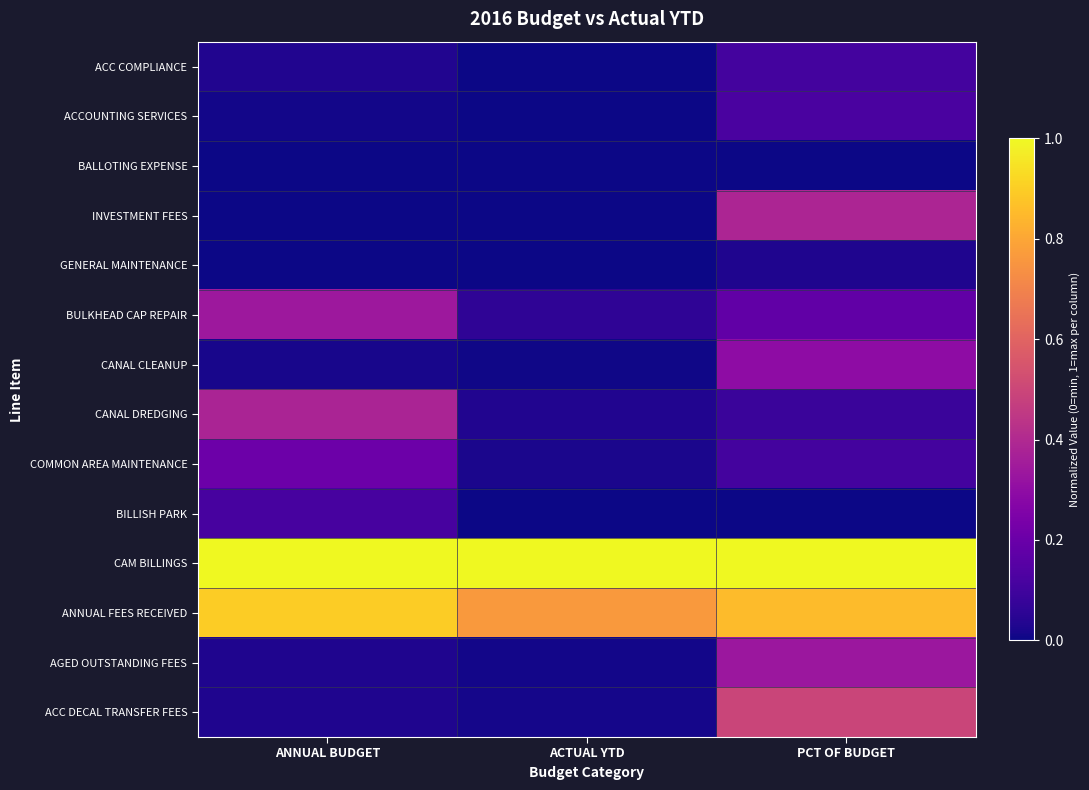

At which category is the sum across all series the highest?

PCT OF BUDGET